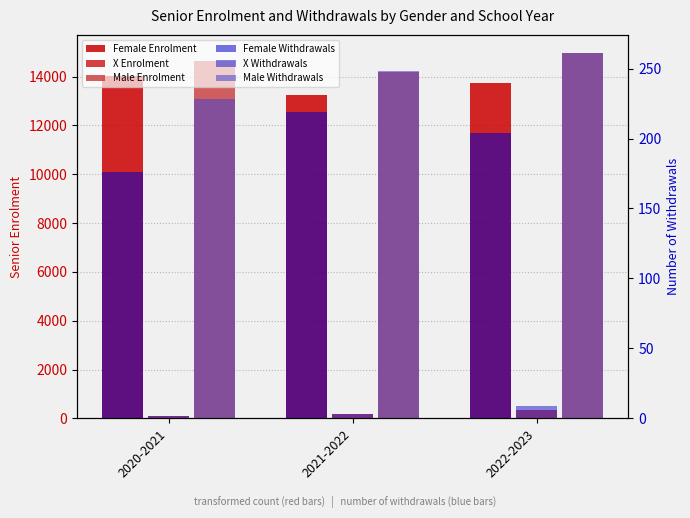

Is it true that X Enrolment equals 198 at 2021-2022?

True